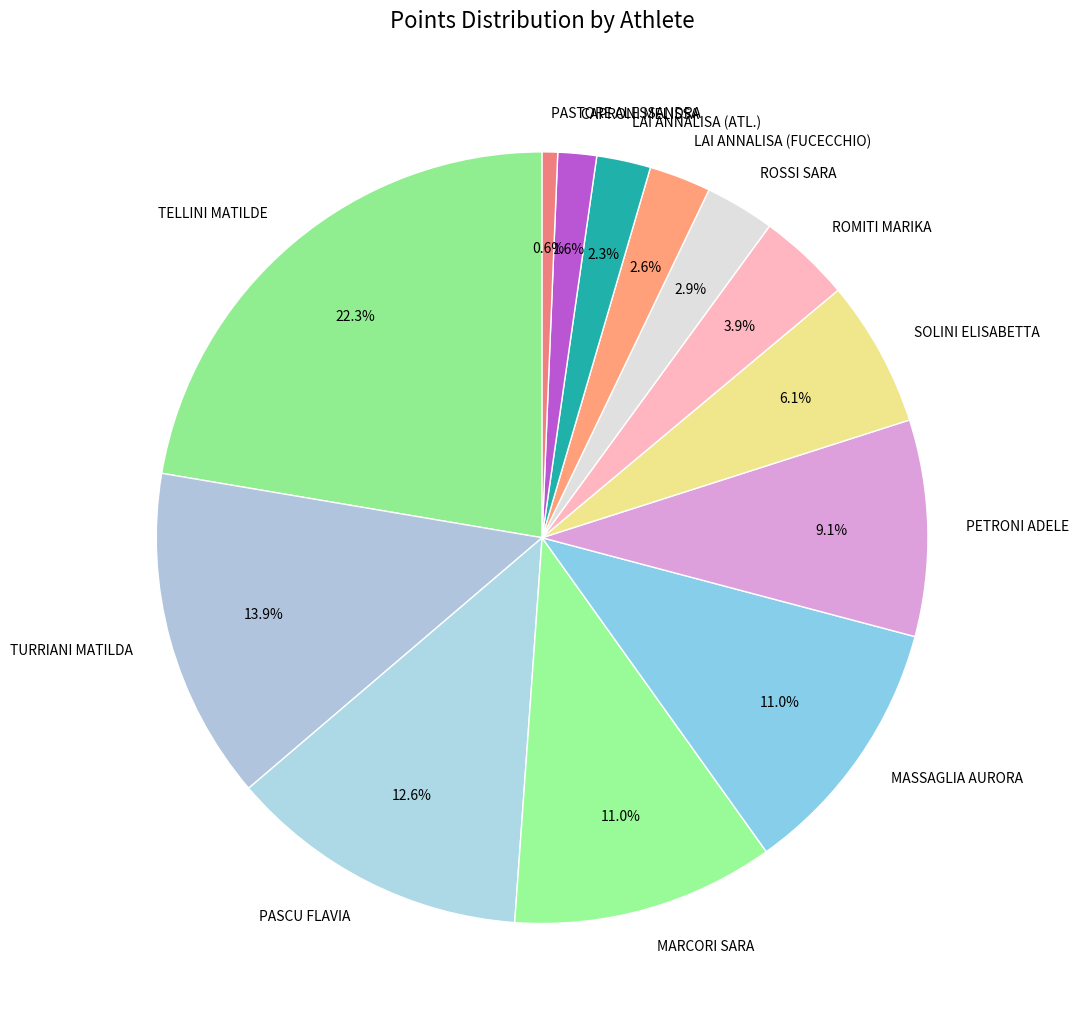

Count the number of slices in the pie.

13